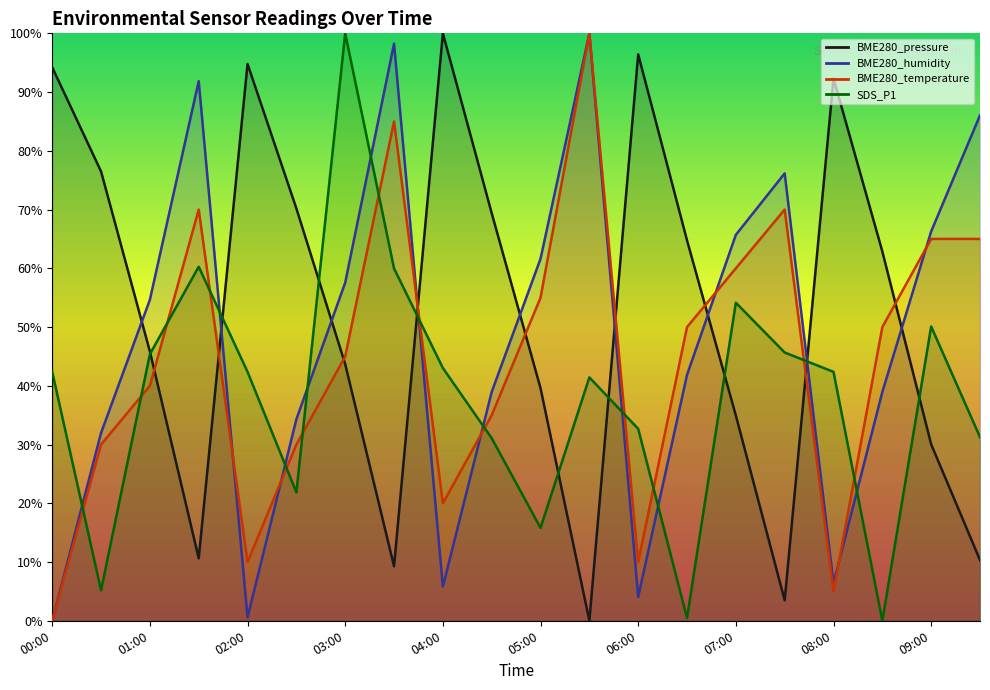

Reading left to right, list all the values displayed in this chart.

BME280_pressure: 00:00=0.9	00:30=0.8	01:00=0.5	01:30=0.1	02:00=0.9	02:30=0.7	03:00=0.4	03:30=0.1	04:00=1.0	04:30=0.7	05:00=0.4	05:30=0.0	06:00=1.0	06:30=0.6	07:00=0.3	07:30=0.0	08:00=0.9	08:30=0.6	09:00=0.3	09:30=0.1
BME280_humidity: 00:00=0.0	00:30=0.3	01:00=0.5	01:30=0.9	02:00=0.0	02:30=0.3	03:00=0.6	03:30=1.0	04:00=0.1	04:30=0.4	05:00=0.6	05:30=1.0	06:00=0.0	06:30=0.4	07:00=0.7	07:30=0.8	08:00=0.1	08:30=0.4	09:00=0.7	09:30=0.9
BME280_temperature: 00:00=0.0	00:30=0.3	01:00=0.4	01:30=0.7	02:00=0.1	02:30=0.3	03:00=0.5	03:30=0.9	04:00=0.2	04:30=0.4	05:00=0.5	05:30=1.0	06:00=0.1	06:30=0.5	07:00=0.6	07:30=0.7	08:00=0.0	08:30=0.5	09:00=0.6	09:30=0.6
SDS_P1: 00:00=0.4	00:30=0.1	01:00=0.5	01:30=0.6	02:00=0.4	02:30=0.2	03:00=1.0	03:30=0.6	04:00=0.4	04:30=0.3	05:00=0.2	05:30=0.4	06:00=0.3	06:30=0.0	07:00=0.5	07:30=0.5	08:00=0.4	08:30=0.0	09:00=0.5	09:30=0.3